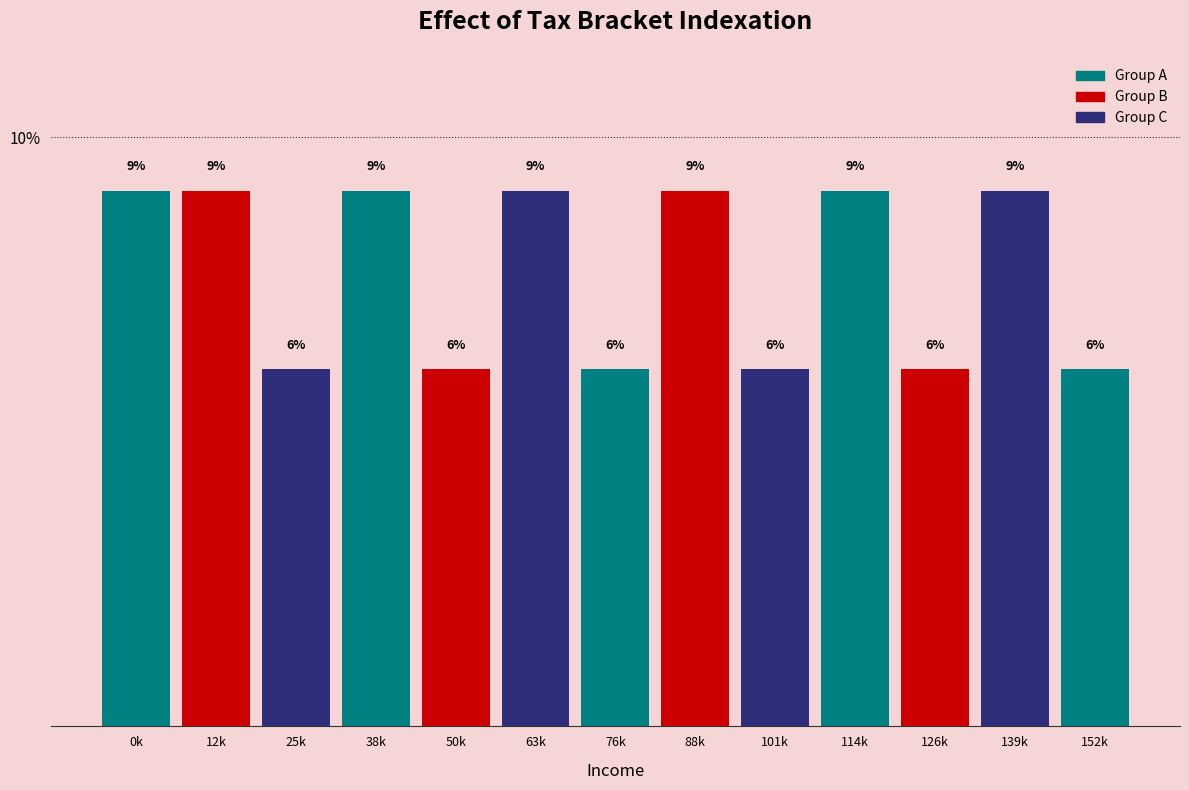

How many bars are there in total?

13